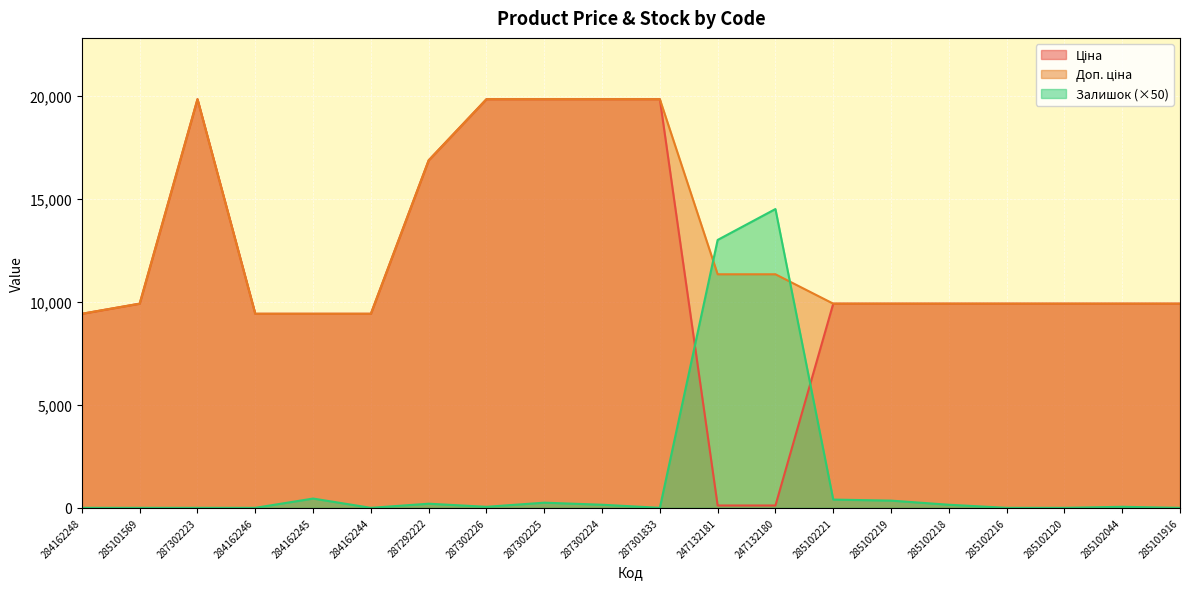

Is it true that Доп. ціна equals 19831.1 at 287302224?

True